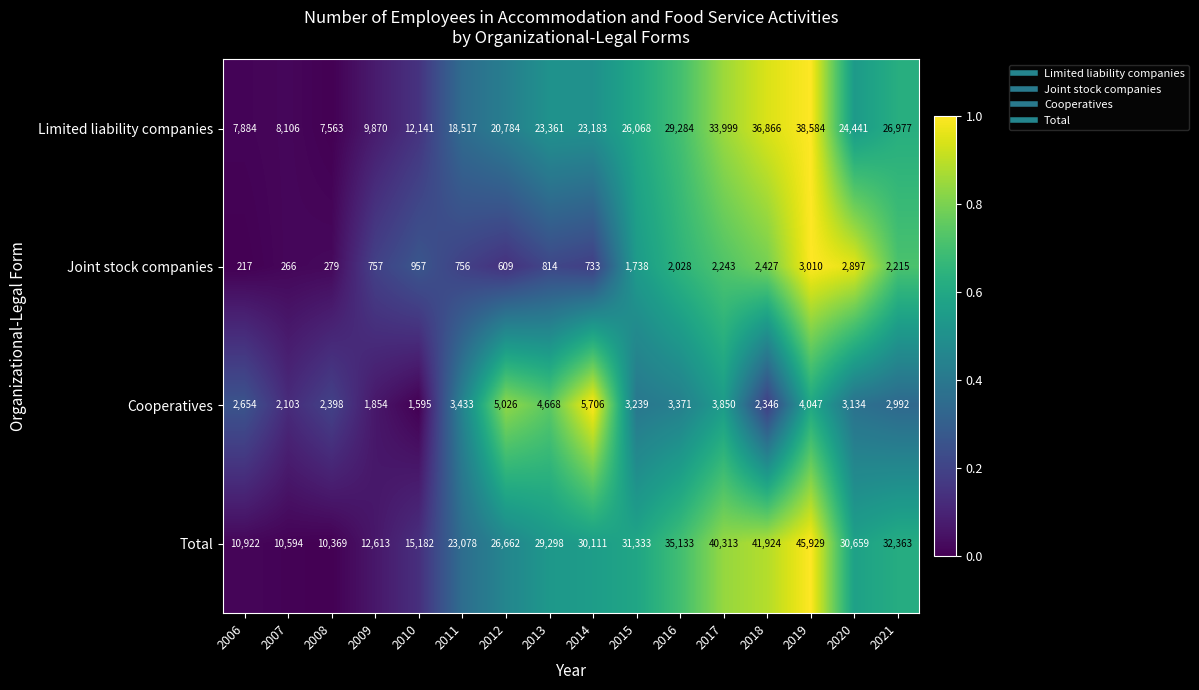

At 2012, list the series in order from smallest to largest.

Joint stock companies, Cooperatives, Limited liability companies, Total